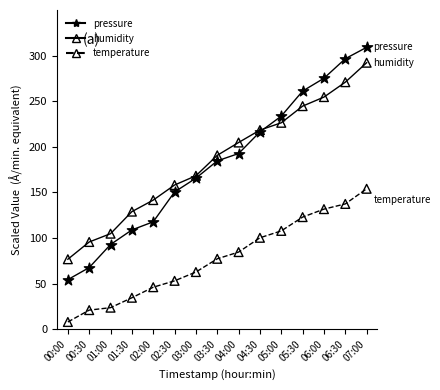

Is the value of humidity at 04:00 greater than the value of pressure at 02:00?

Yes